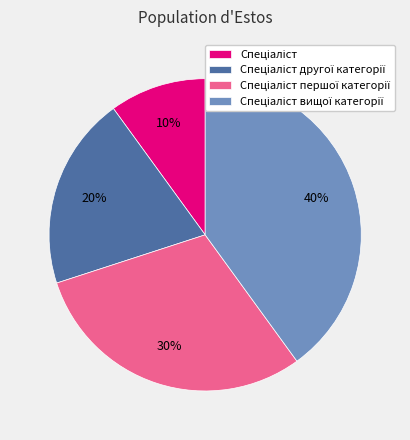

To the nearest percent, what is the average slice percentage?

25%